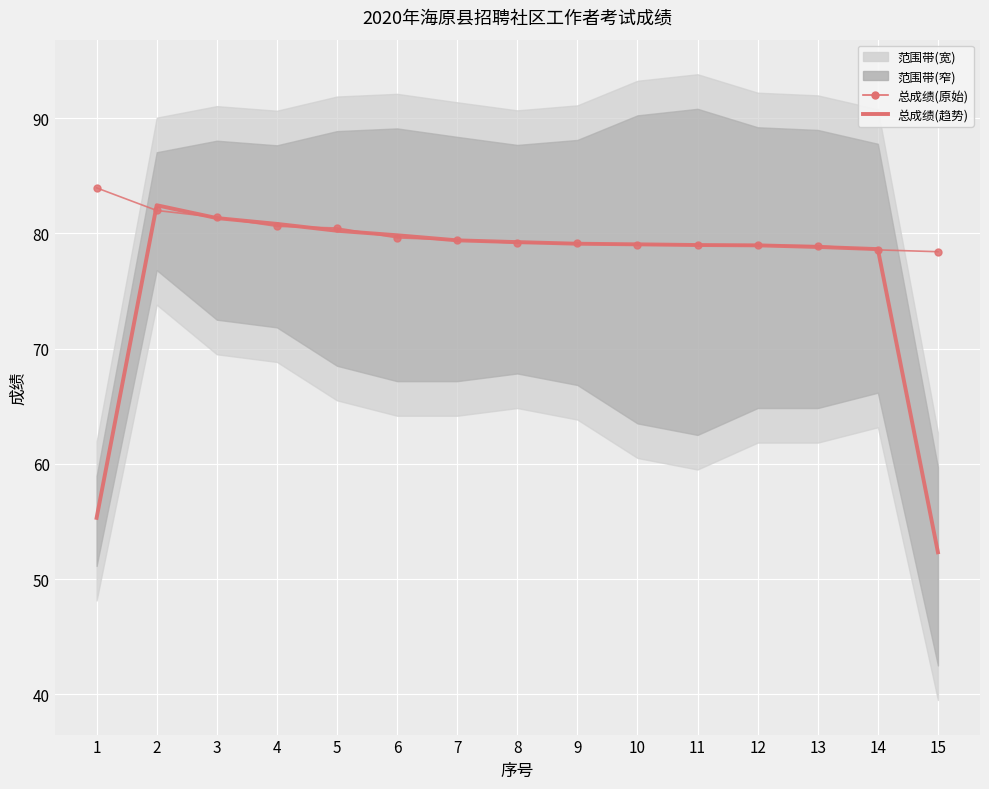

The 总成绩(趋势) series shows 17.9 at 14. True or false?

False